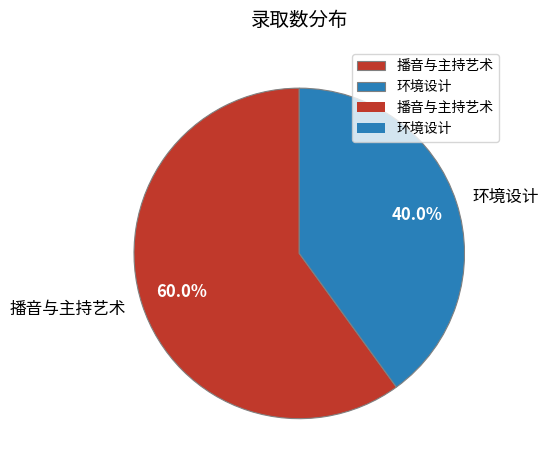

Between 环境设计 and 播音与主持艺术, which is larger?

播音与主持艺术